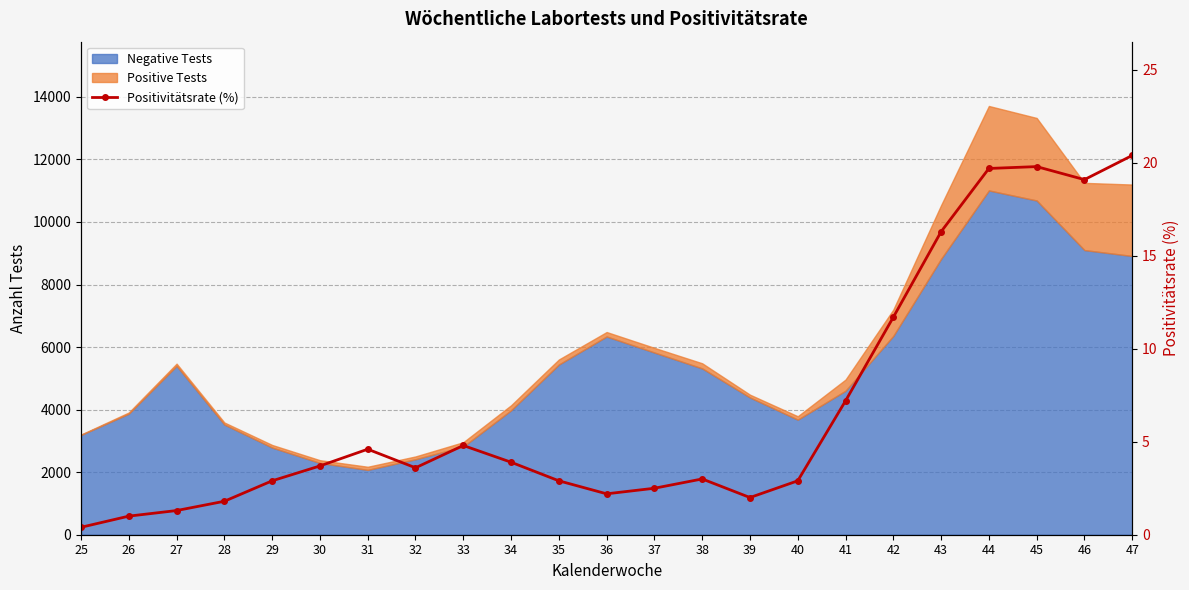

What is the difference between the maximum and minimum values?

20.0